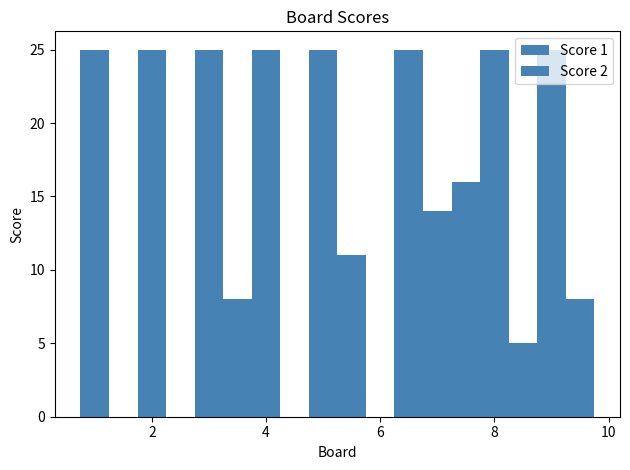

What is the label of the 5th bar from the right?

8